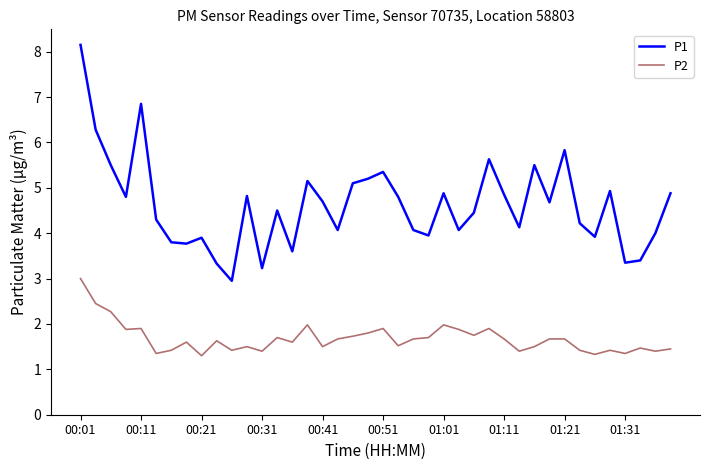

True or false: P2 has more than 0 points higher than both neighbors.

True